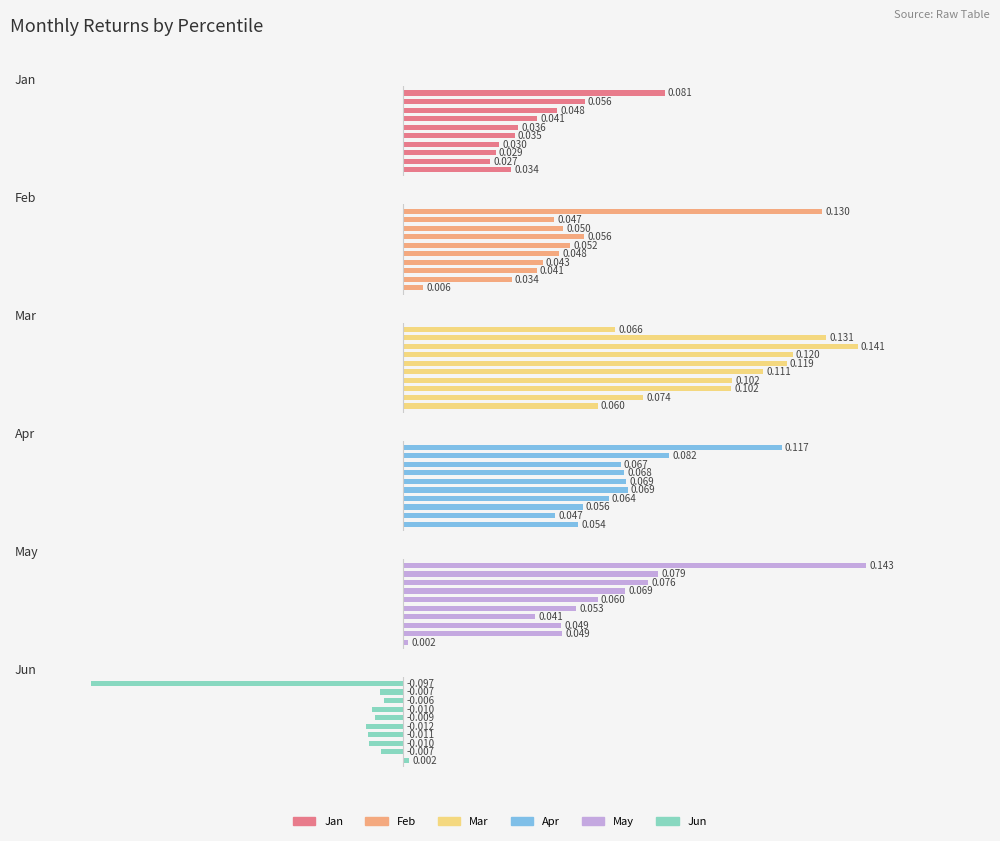

What is the sum of all Jun values?

-0.2